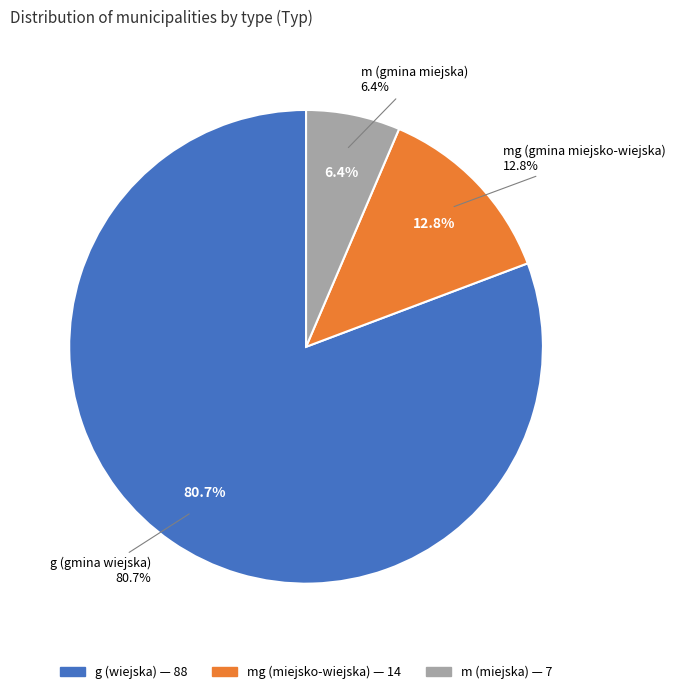

Count the number of slices in the pie.

3